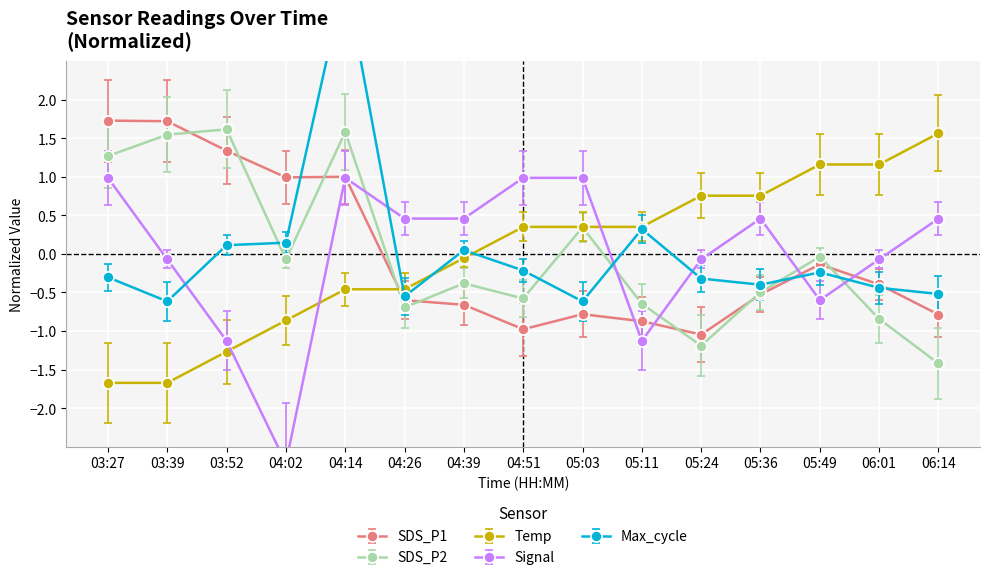

What is the sum of the Temp values at 03:27 and 03:52?

-2.9